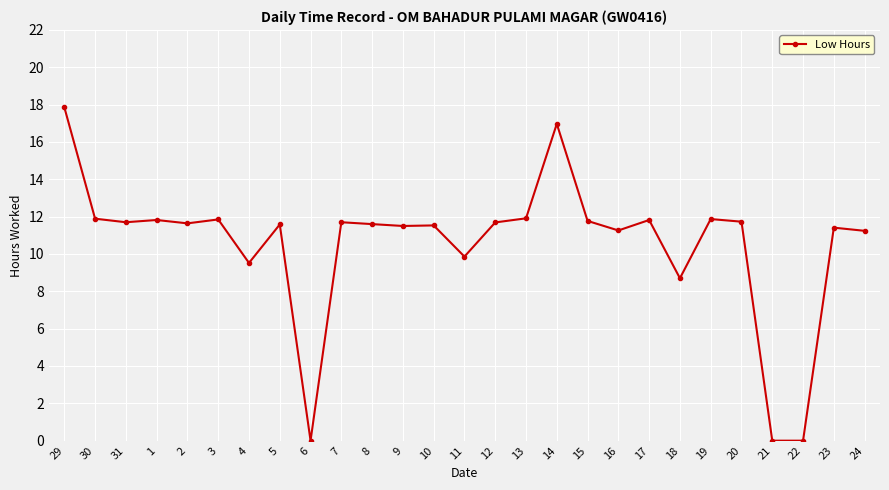

True or false: the data shows 11.2 at 24.

True